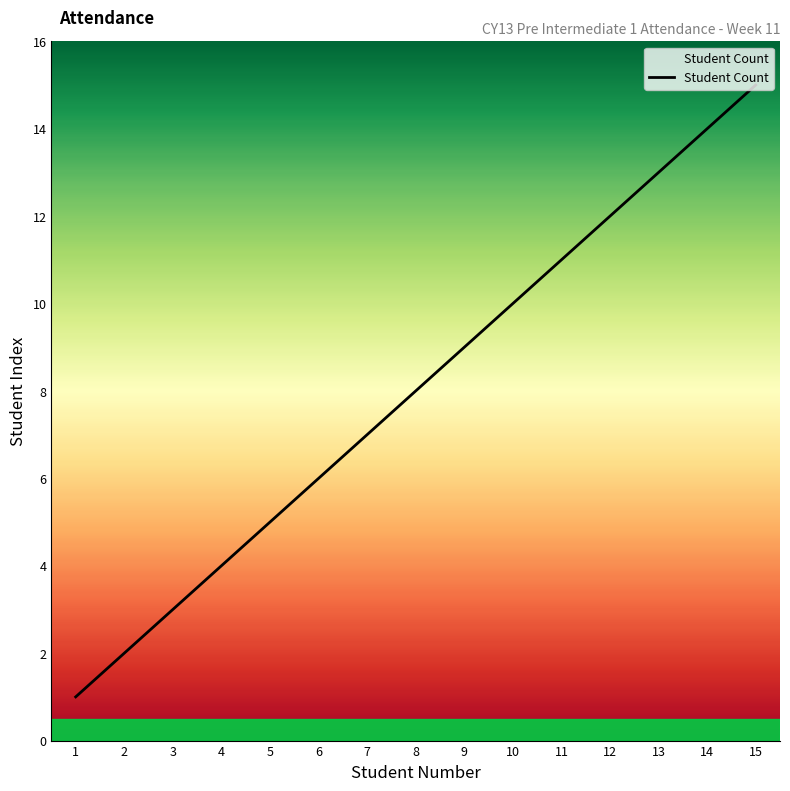

Between 1 and 6, which is larger?

6